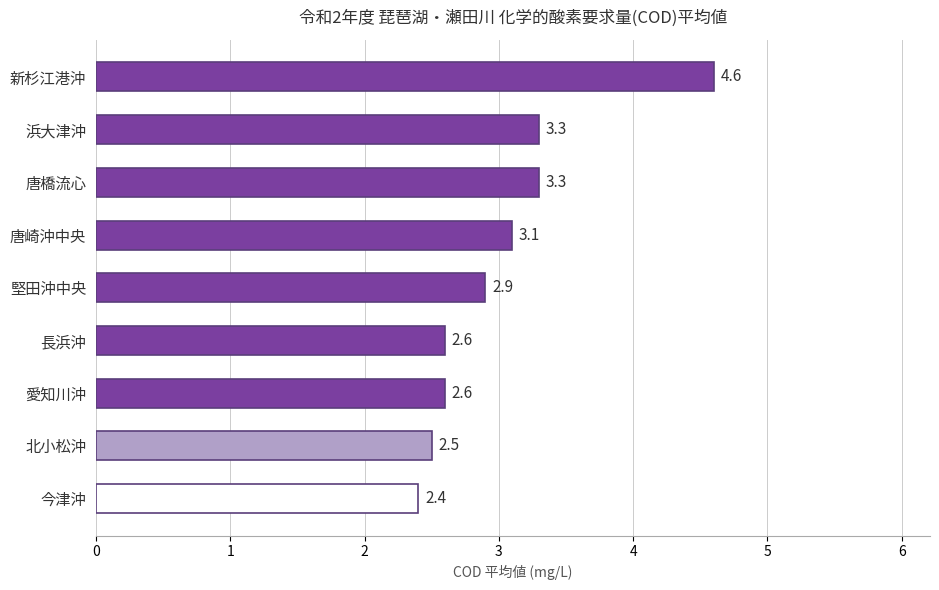

True or false: the data shows 1.1 at 長浜沖.

False